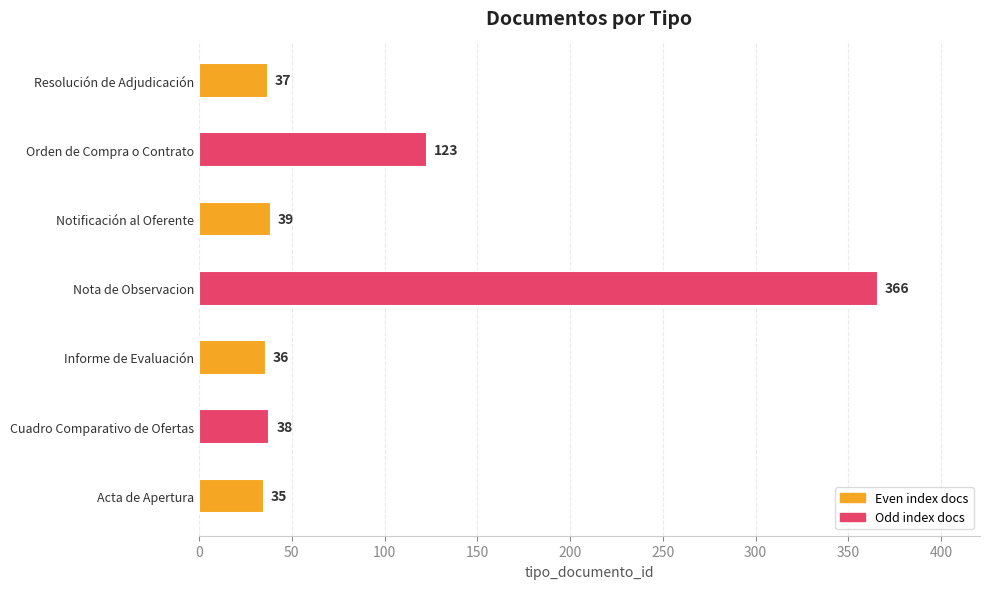

Approximately how many times larger is the value at Acta de Apertura compared to Cuadro Comparativo de Ofertas?

0.9